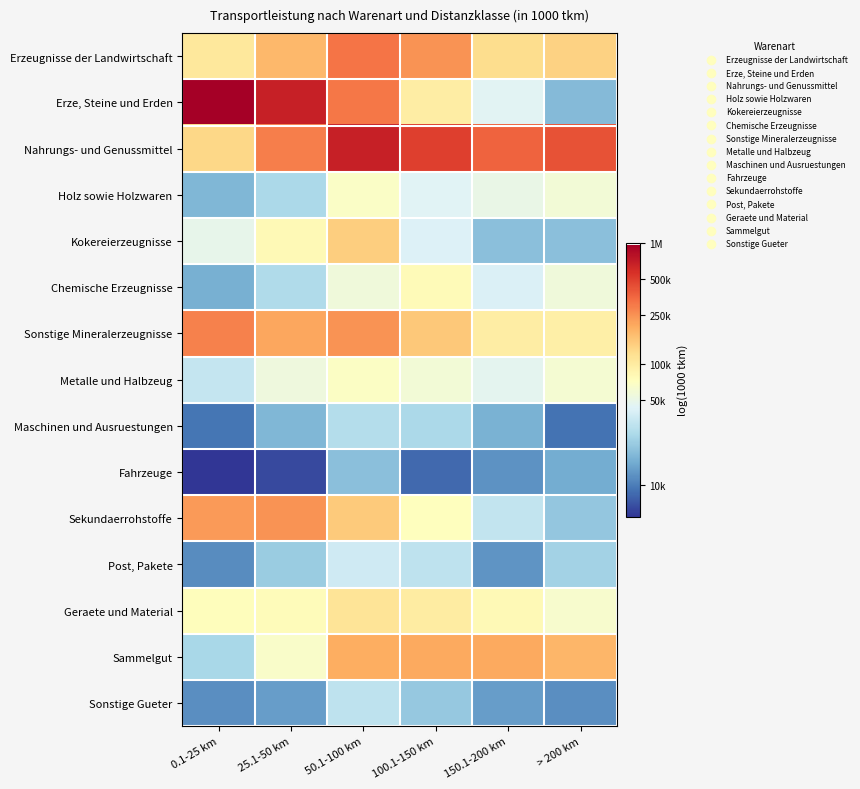

What is the maximum value shown in the chart?

13.8